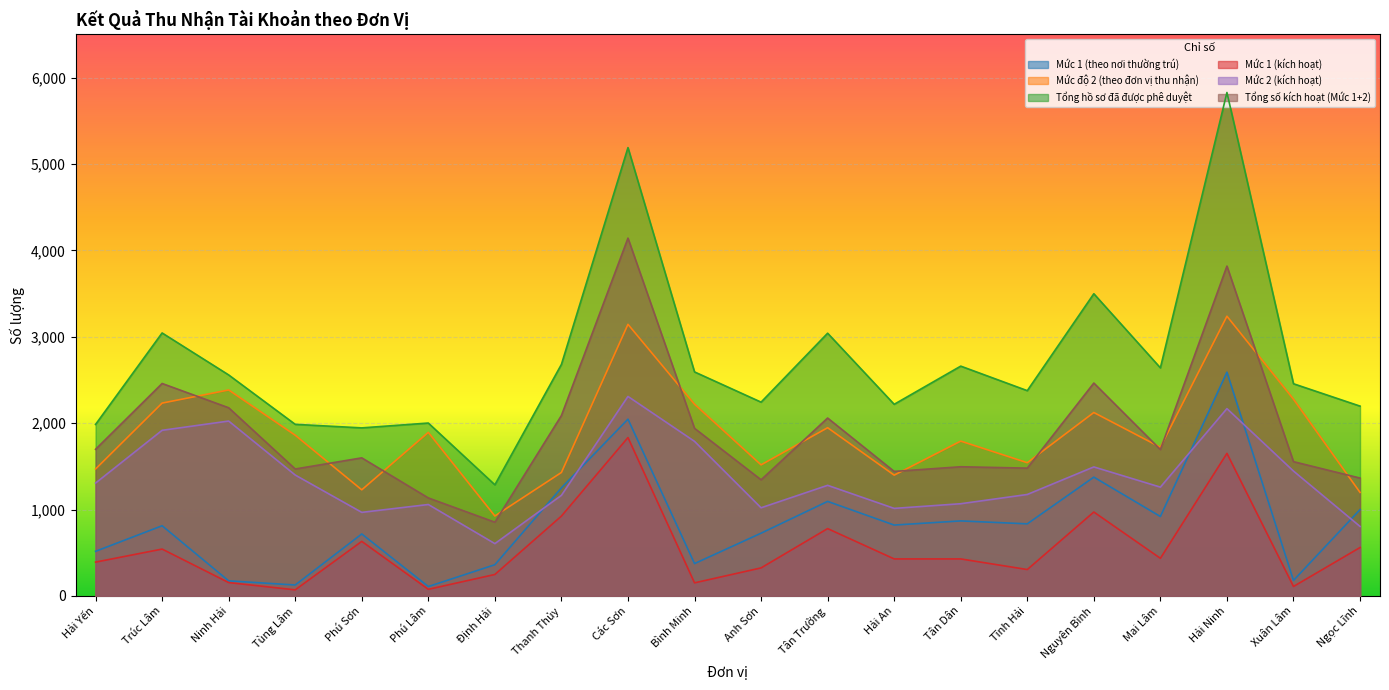

At which category does the chart reach its minimum across all series?

Tùng Lâm